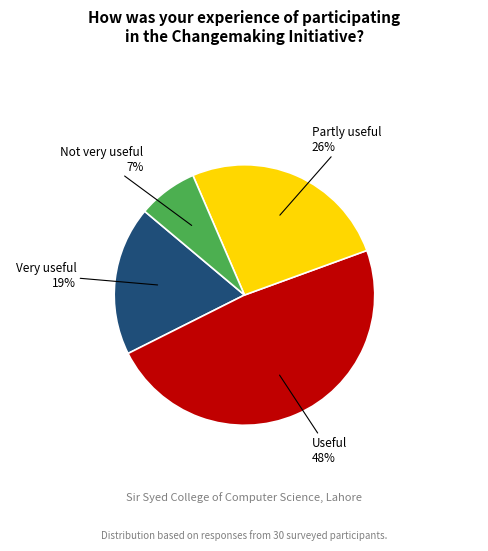

Is there any slice that represents more than half of the pie?

No